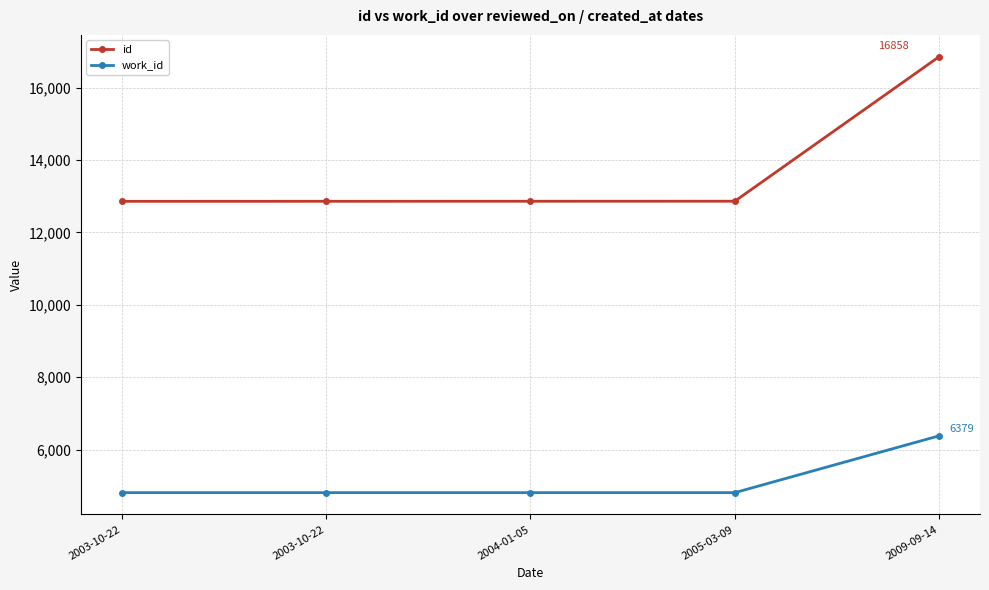

At which label does id reach its minimum?

2003-10-22